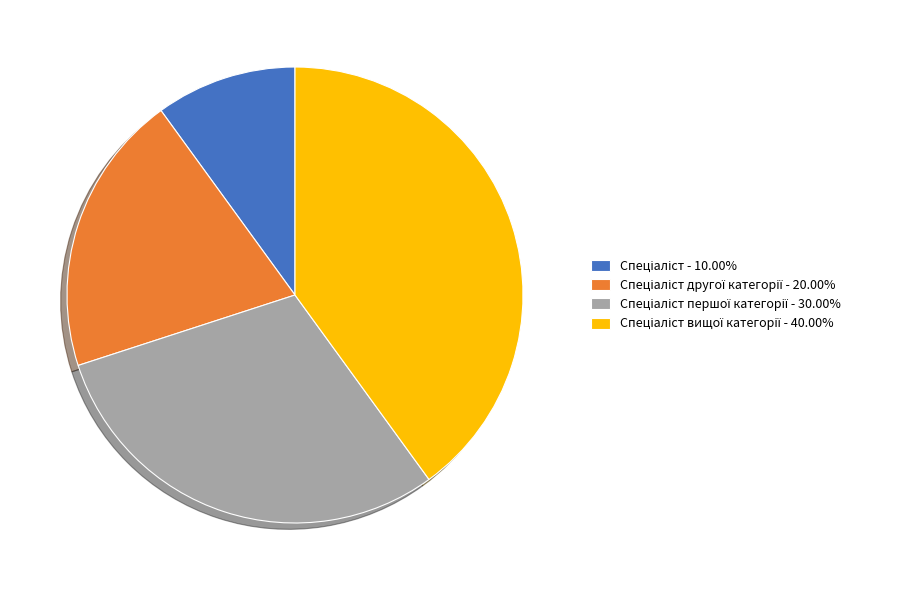

Does any single category account for the majority?

No